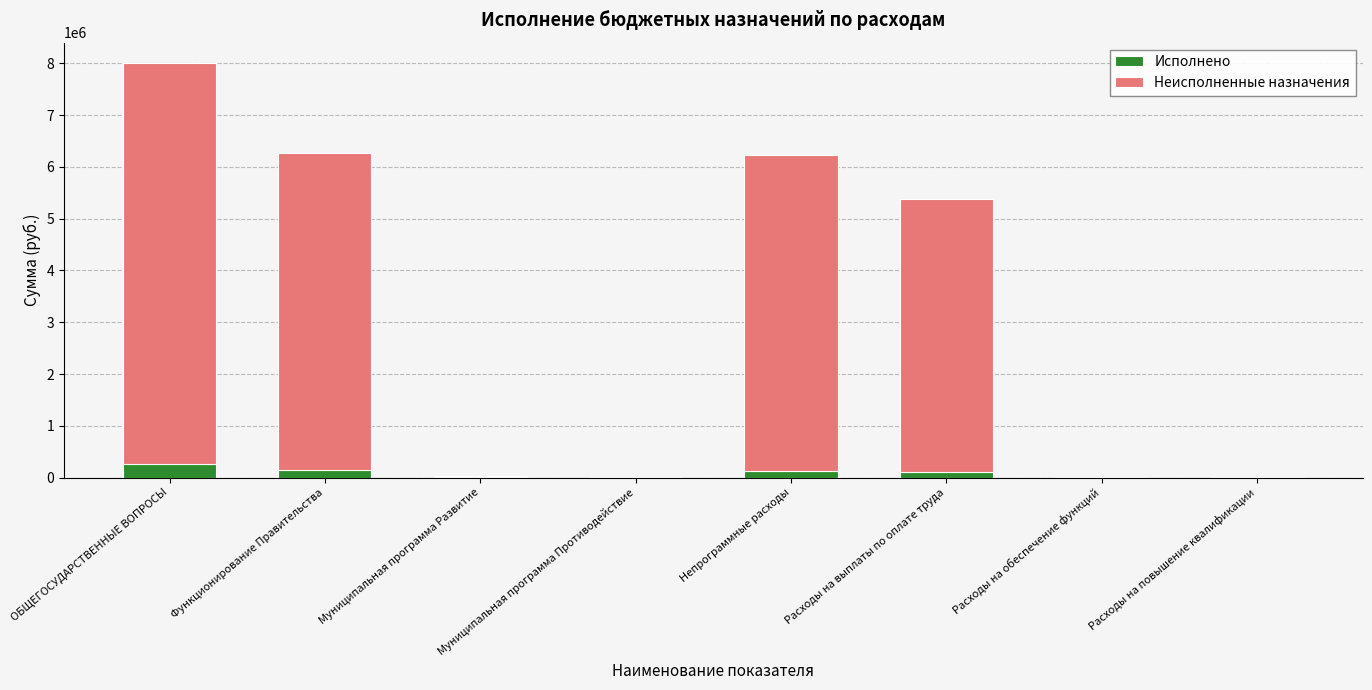

What is the highest value of the Исполнено series?

254824.4